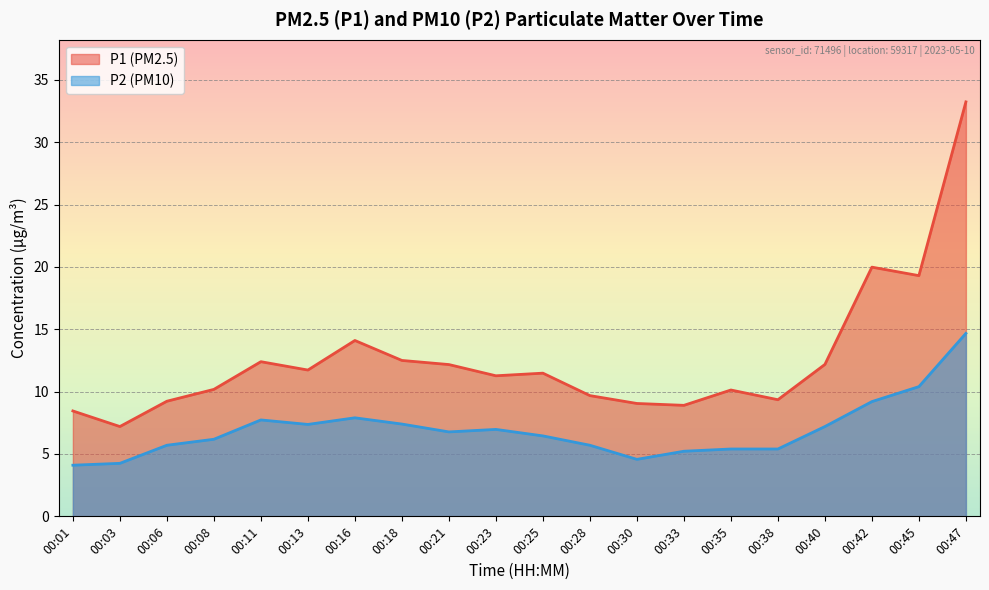

How many values in the P1 series exceed 11?

11